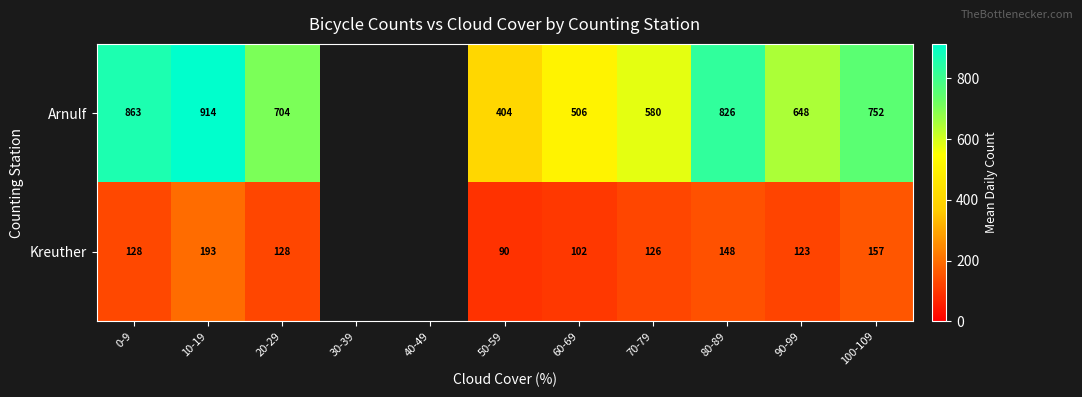

At 90-99, list the series in order from largest to smallest.

Arnulf, Kreuther